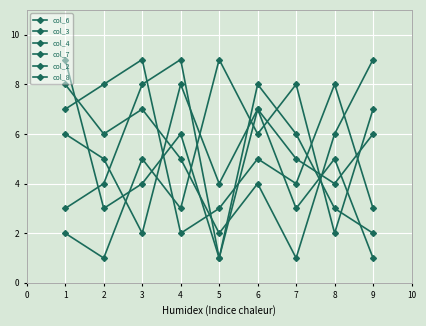

True or false: col_6 and col_3 cross at least once.

True